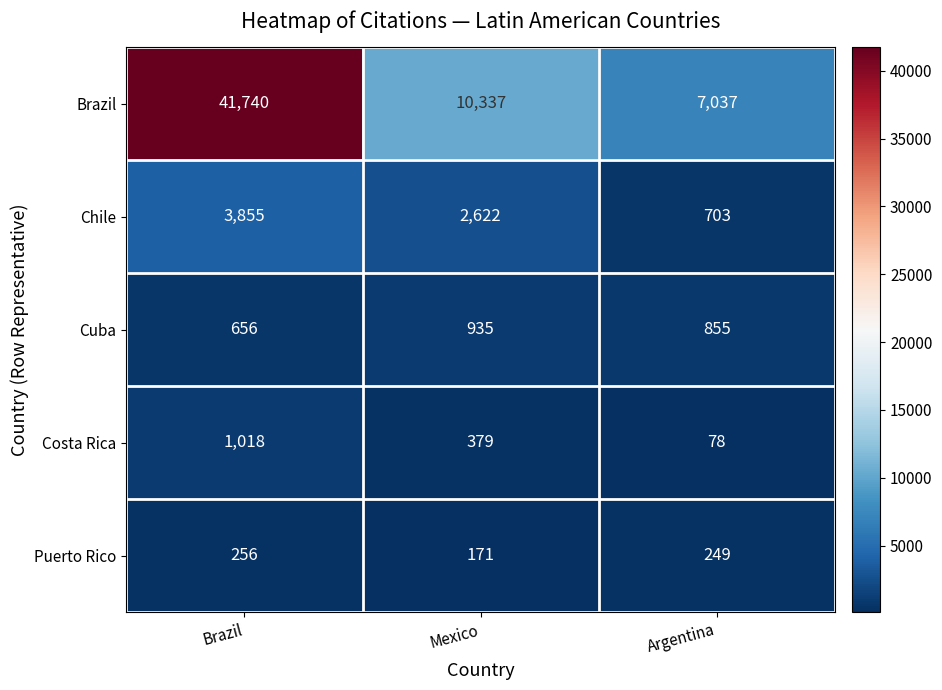

Where does the Costa Rica series first go above 379?

Brazil